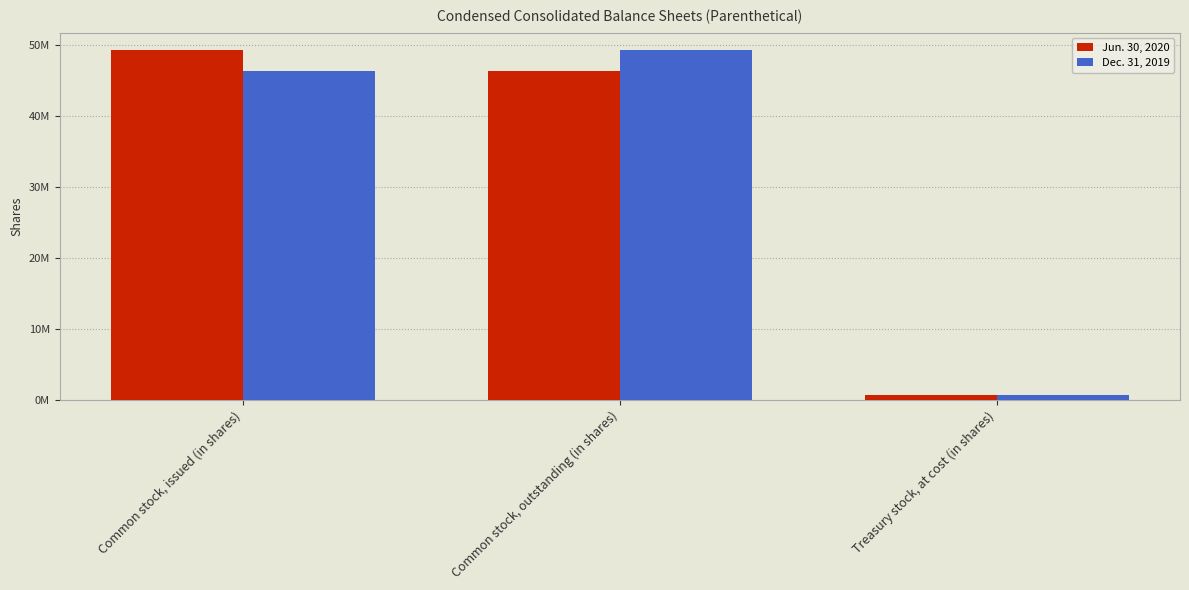

What is the total value across all series at Common stock, outstanding (in shares)?

95686000